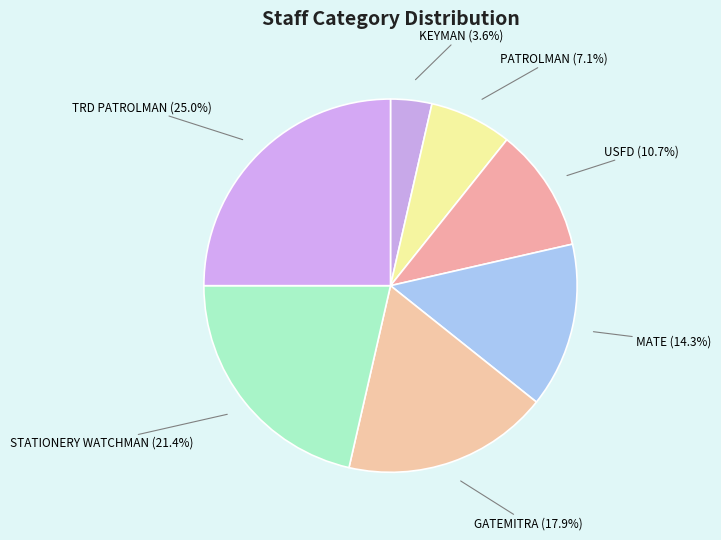

To the nearest percent, what is the average slice percentage?

14%